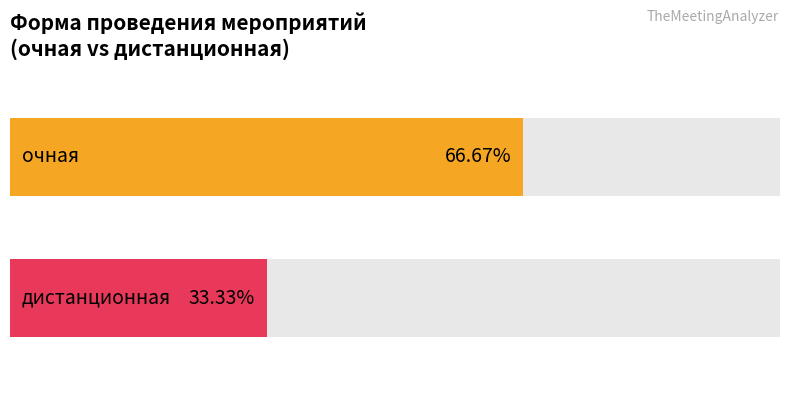

List the labels in order of дистанционная value, largest first.

очная, дистанционная